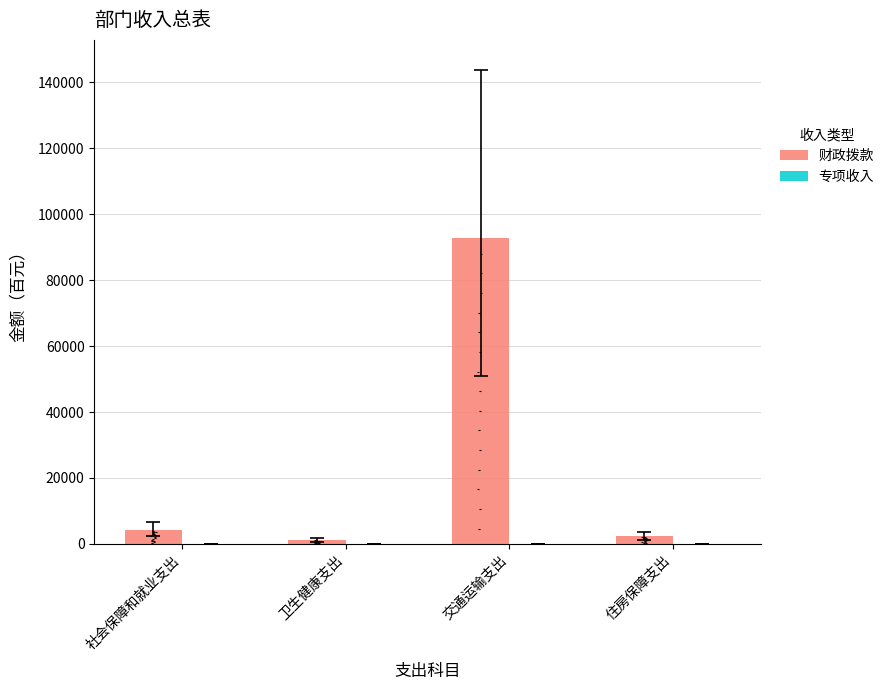

At which category is the sum across all series the highest?

交通运输支出